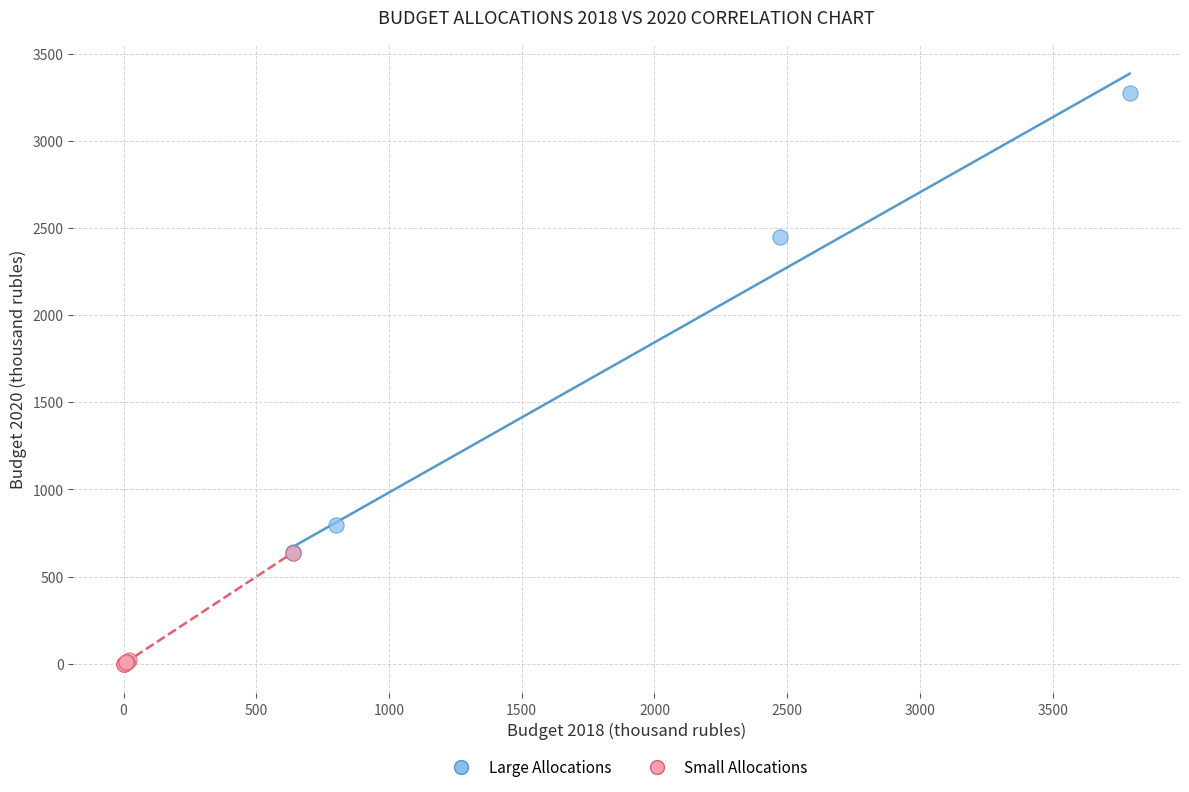

Which series has the widest spread of Y values?

Large Allocations